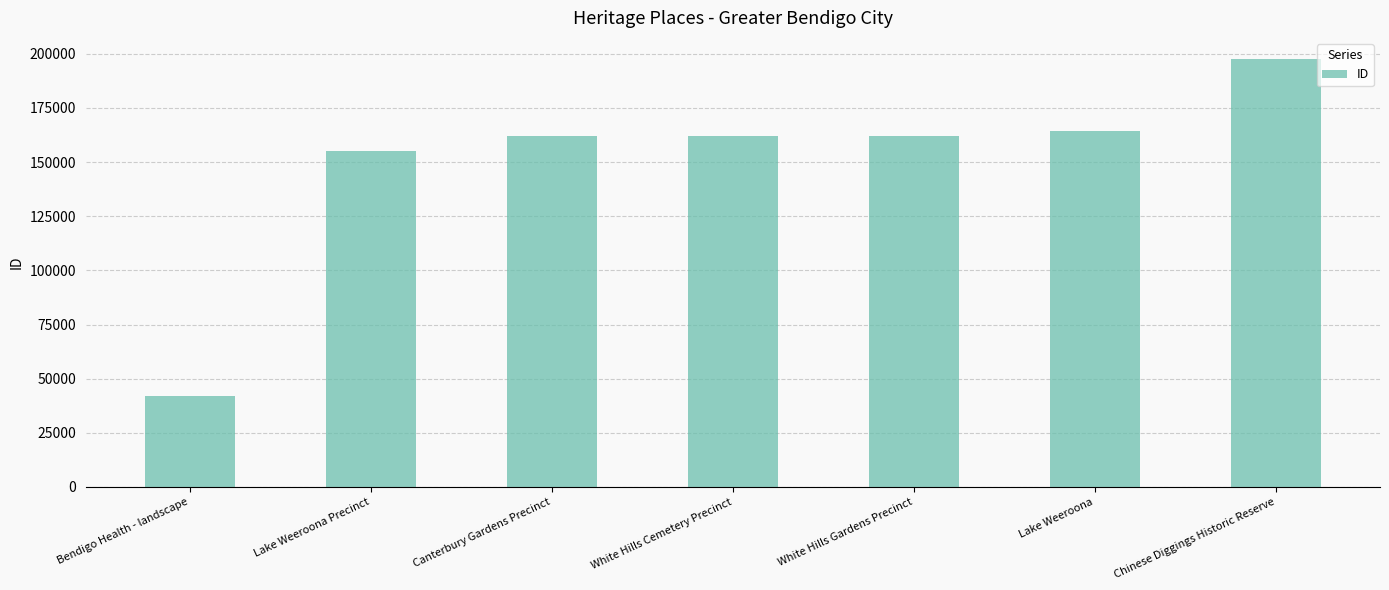

Count the number of data series in this chart.

1